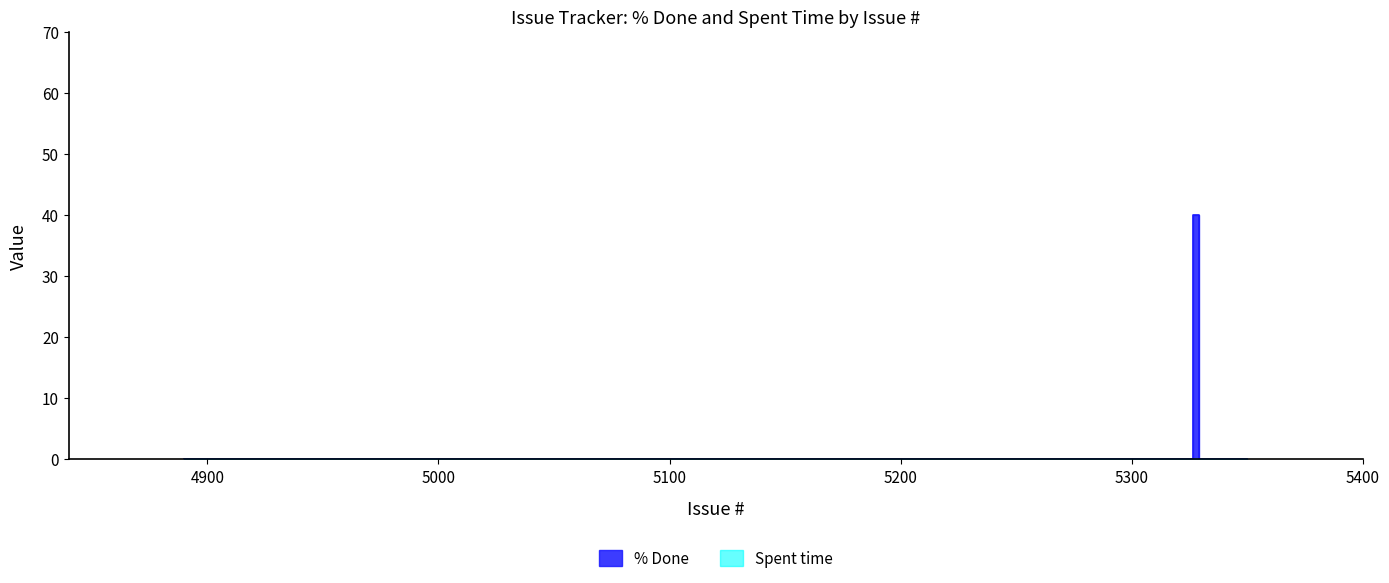

How many values are above zero?

1